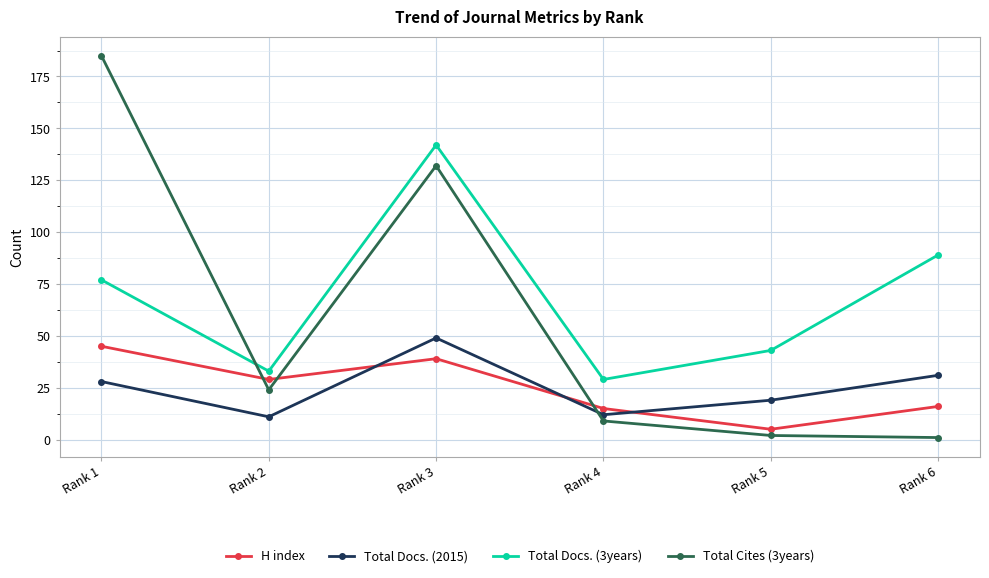

List the labels in order of Total Docs. (3years) value, smallest first.

Rank 4, Rank 2, Rank 5, Rank 1, Rank 6, Rank 3